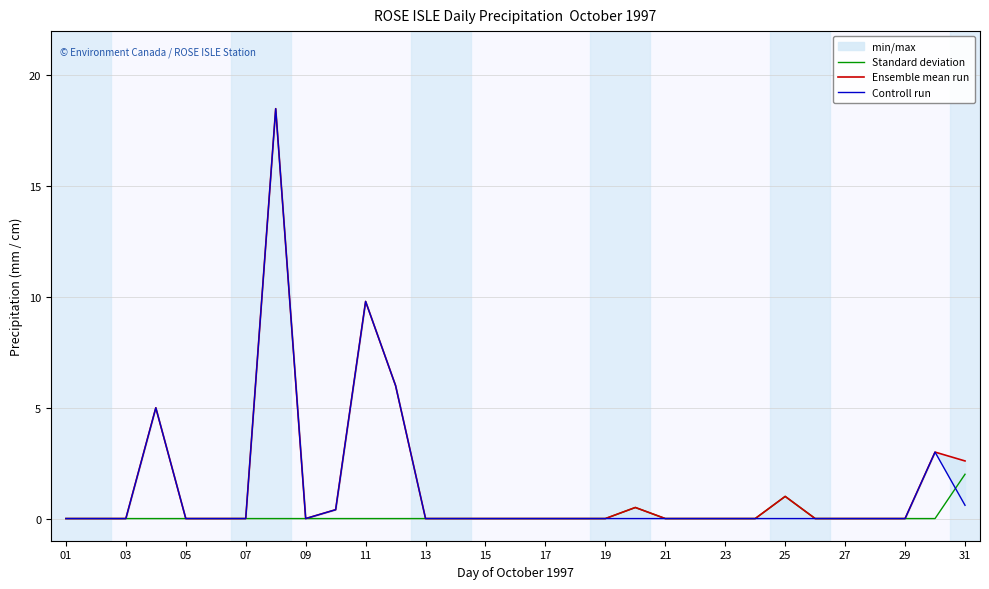

Does the chart display data point markers on the line(s)?

No